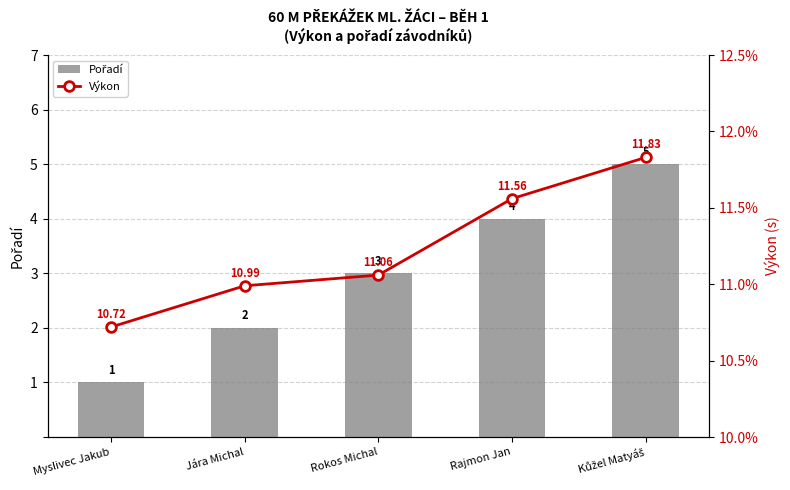

At which label does Pořadí first exceed 3?

Rajmon Jan